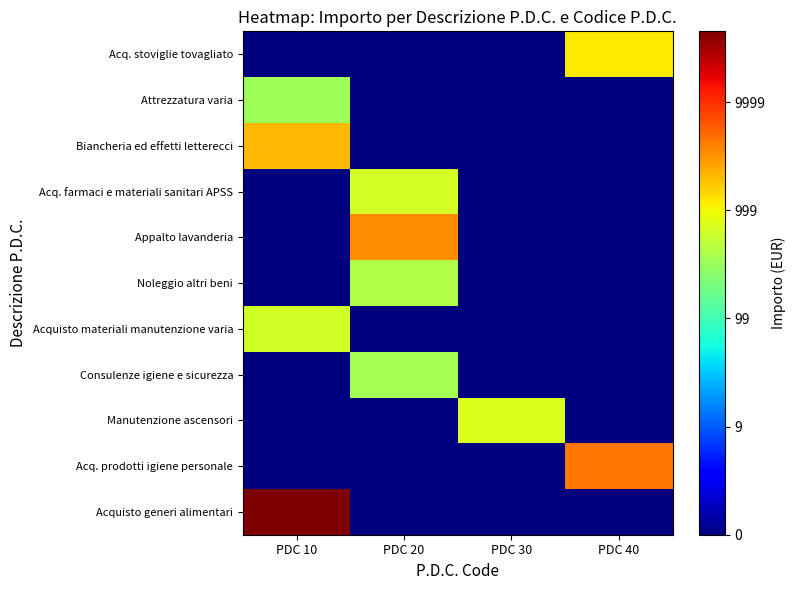

Reading left to right, extract all data points from this chart.

Acquisto generi alimentari: PDC 10=4.7	PDC 20=0.0	PDC 30=0.0	PDC 40=0.0
Acq. prodotti igiene personale: PDC 10=0.0	PDC 20=0.0	PDC 30=0.0	PDC 40=3.7
Manutenzione ascensori: PDC 10=0.0	PDC 20=0.0	PDC 30=2.9	PDC 40=0.0
Consulenze igiene e sicurezza: PDC 10=0.0	PDC 20=2.6	PDC 30=0.0	PDC 40=0.0
Acquisto materiali manutenzione varia: PDC 10=2.8	PDC 20=0.0	PDC 30=0.0	PDC 40=0.0
Noleggio altri beni: PDC 10=0.0	PDC 20=2.6	PDC 30=0.0	PDC 40=0.0
Appalto lavanderia: PDC 10=0.0	PDC 20=3.5	PDC 30=0.0	PDC 40=0.0
Acq. farmaci e materiali sanitari APSS: PDC 10=0.0	PDC 20=2.8	PDC 30=0.0	PDC 40=0.0
Biancheria ed effetti letterecci: PDC 10=3.3	PDC 20=0.0	PDC 30=0.0	PDC 40=0.0
Attrezzatura varia: PDC 10=2.5	PDC 20=0.0	PDC 30=0.0	PDC 40=0.0
Acq. stoviglie tovagliato: PDC 10=0.0	PDC 20=0.0	PDC 30=0.0	PDC 40=3.1